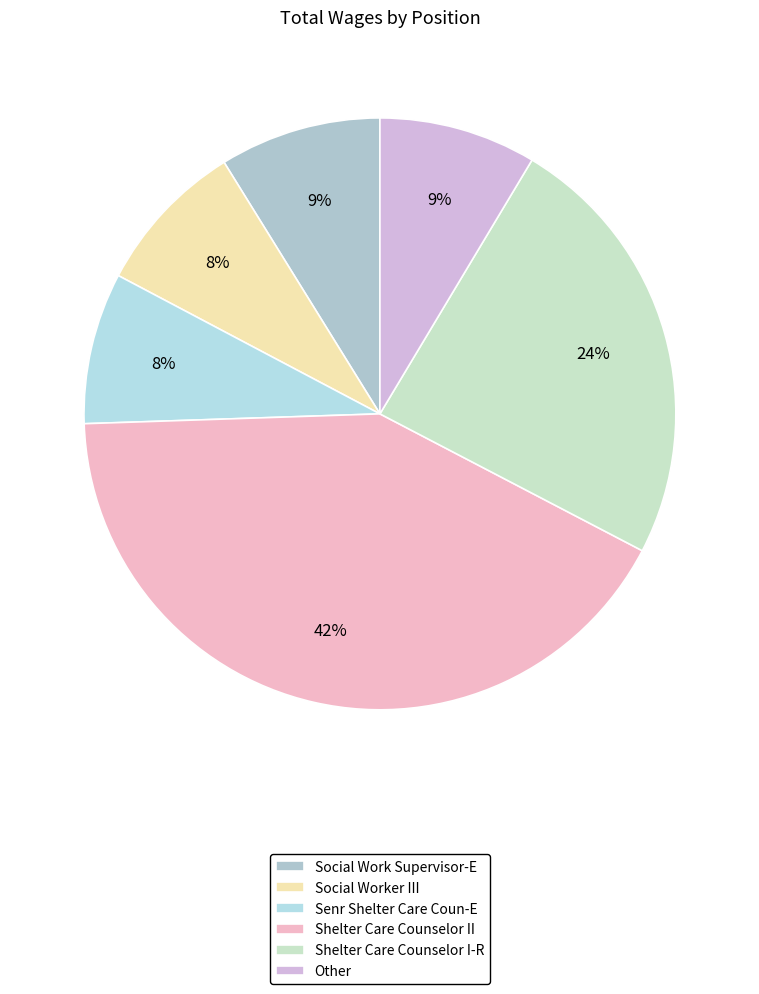

To the nearest percent, what is the combined percentage of Senr Shelter Care Coun-E and Social Worker III?

16%